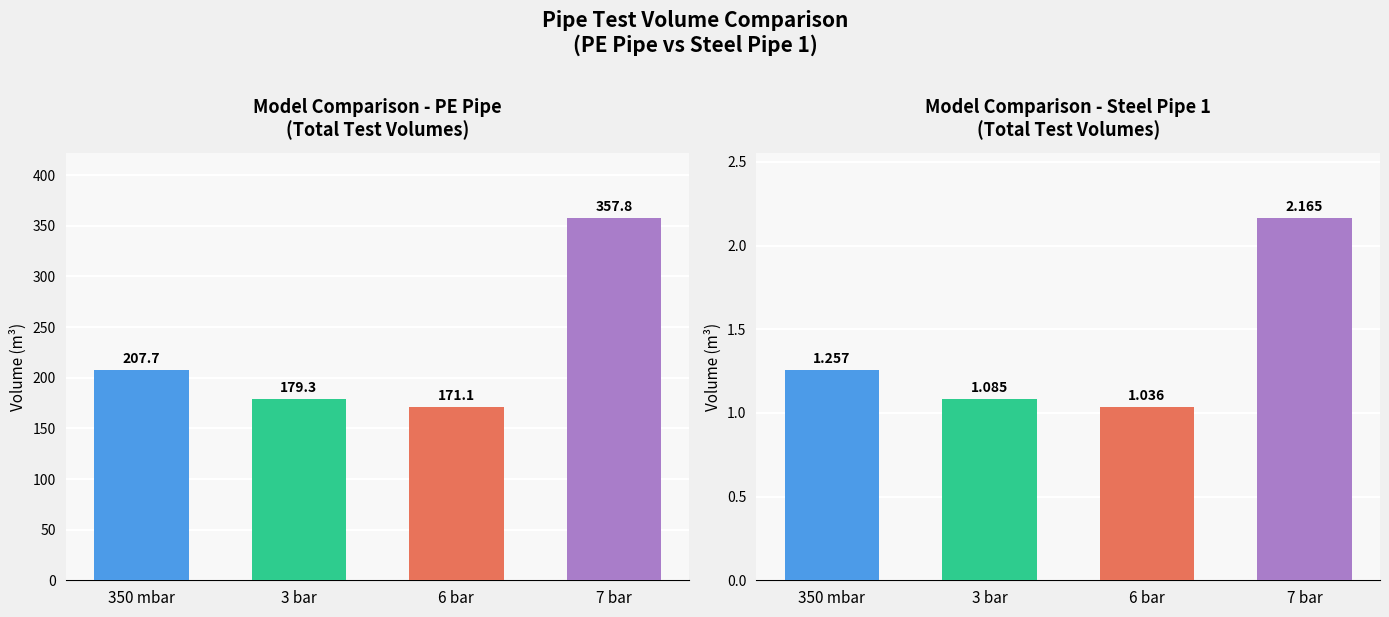

Between 3 bar and 350 mbar, which is larger?

350 mbar